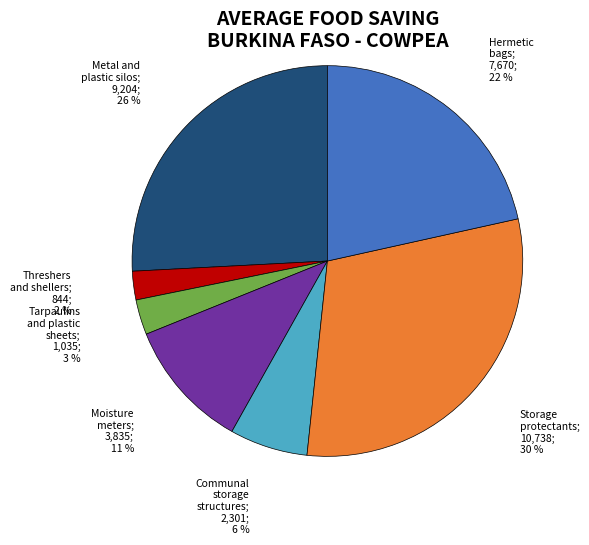

To the nearest percent, what is the average slice percentage?

14%